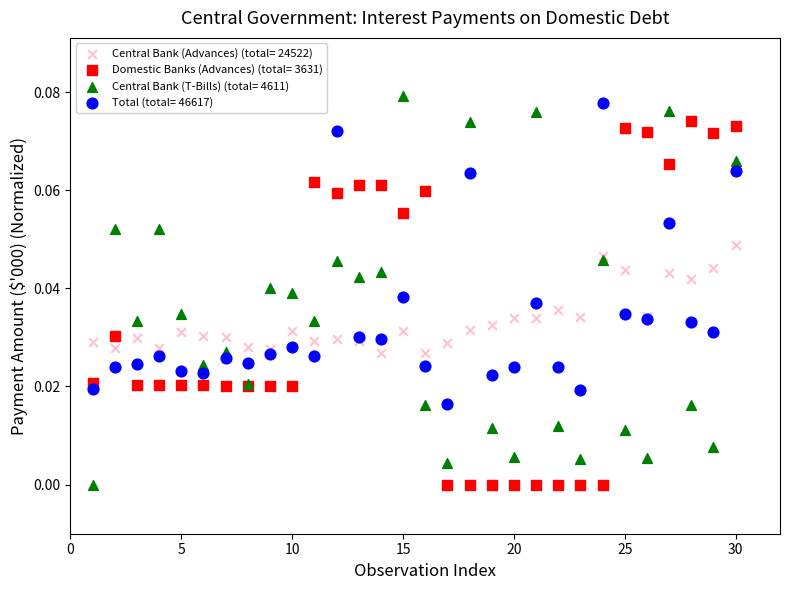

What are all the series names shown in the legend?

Central Bank (Advances) (total= 24522), Domestic Banks (Advances) (total= 3631), Central Bank (T-Bills) (total= 4611), Total (total= 46617)